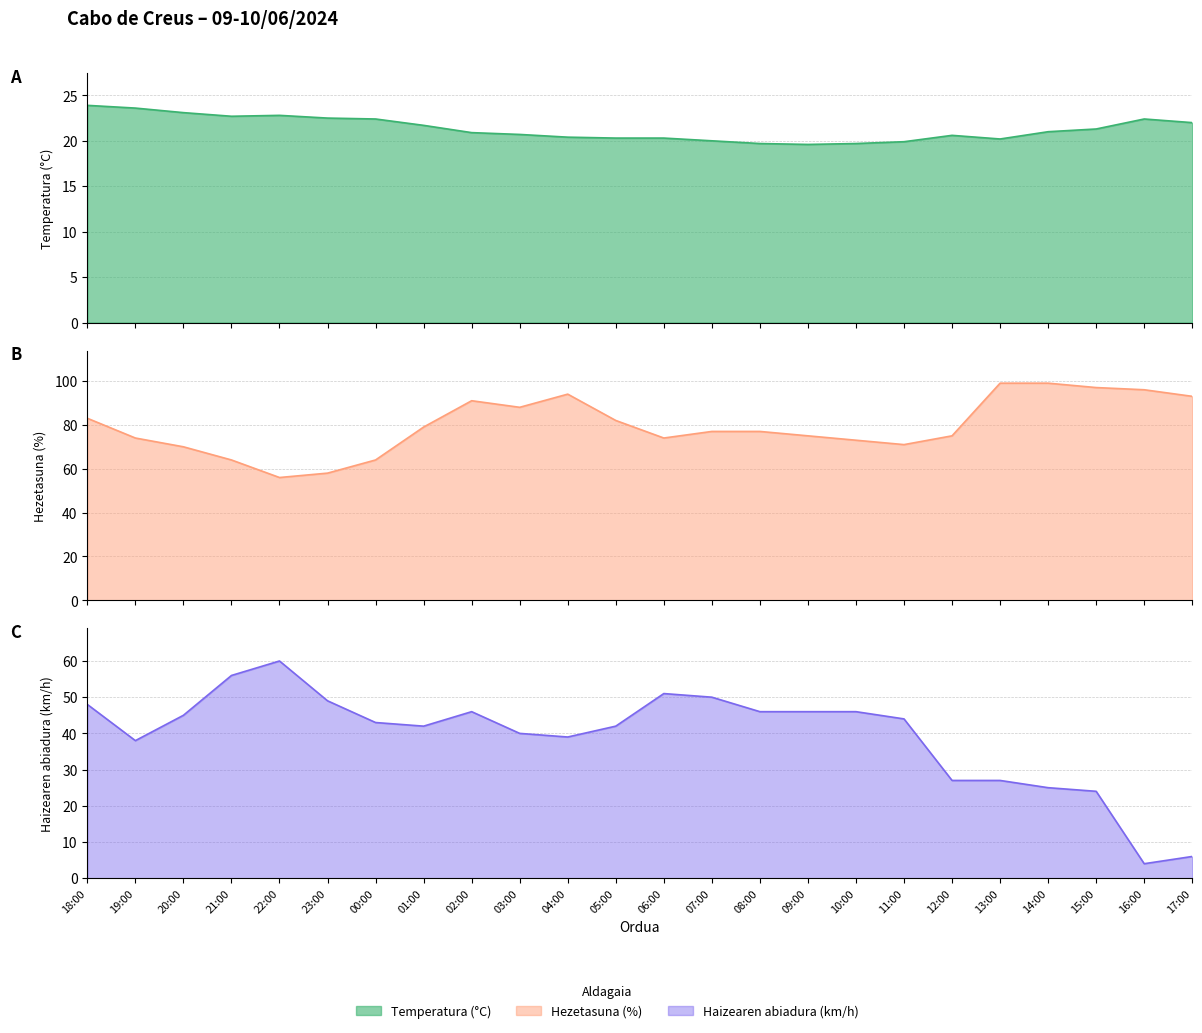

Read the Hezetasuna (%) value at 20:00.

70.0